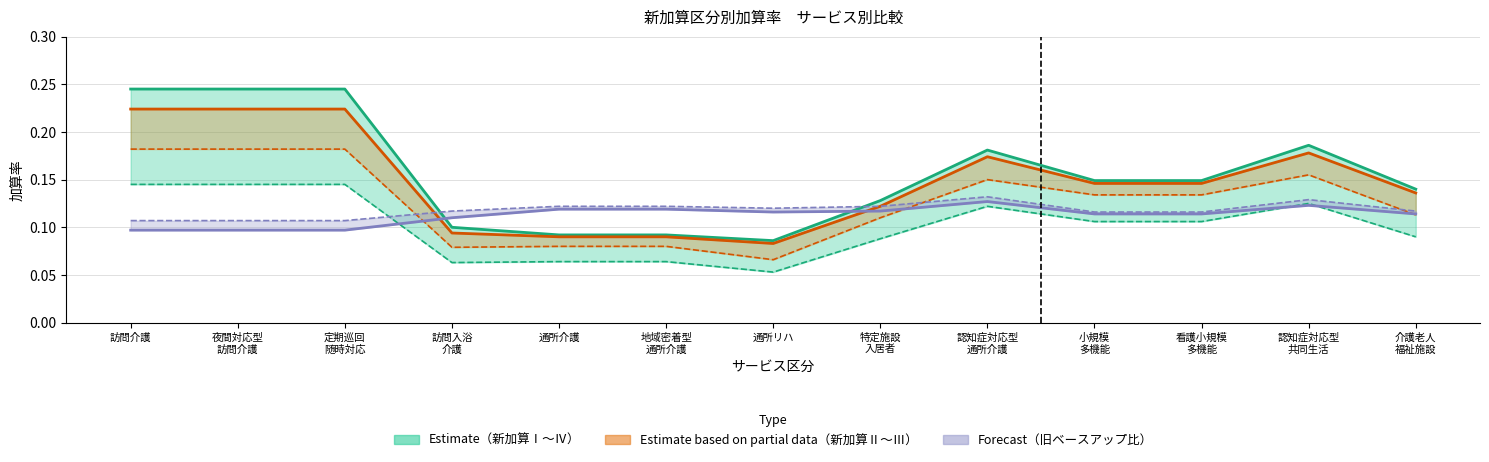

True or false: 新加算Ⅳ has more than 1 interior local peaks.

True